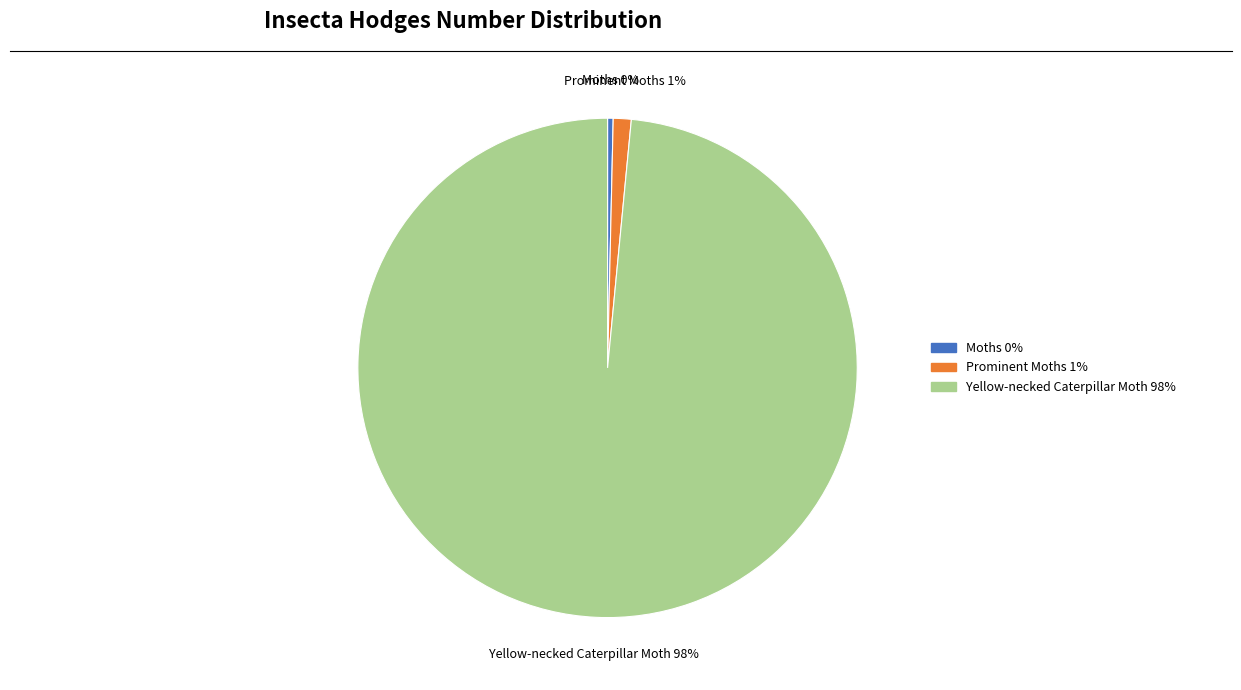

Which slice is the largest?

Yellow-necked Caterpillar Moth